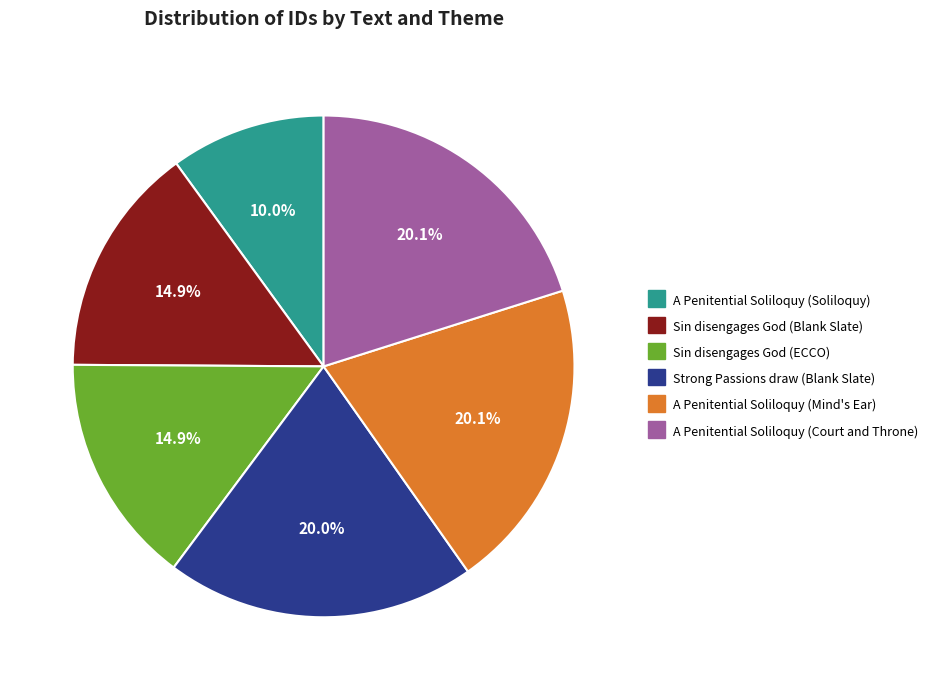

Count the number of slices in the pie.

6